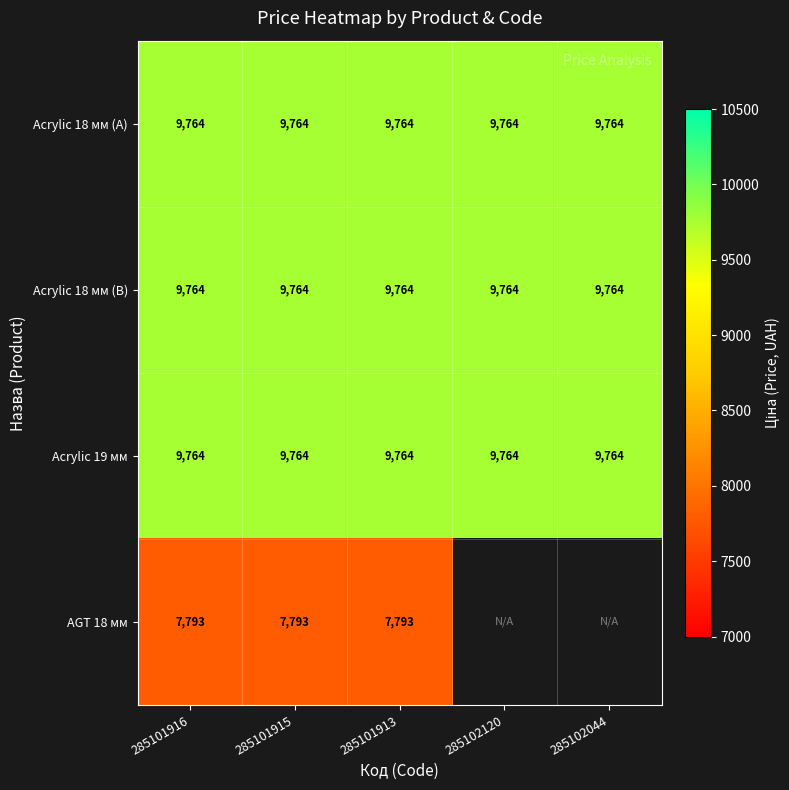

What is the sum of all Acrylic 19 мм values?

48822.1